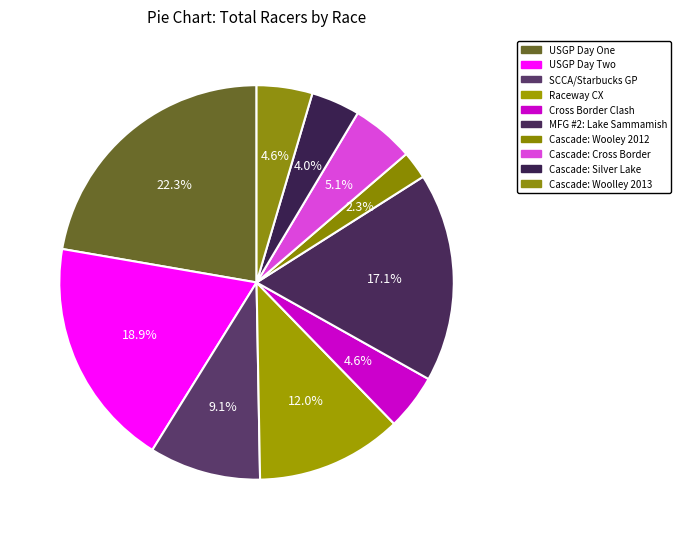

Approximately how many times larger is the value at SCCA/Starbucks GP compared to Cascade: Wooley 2012?

4.0